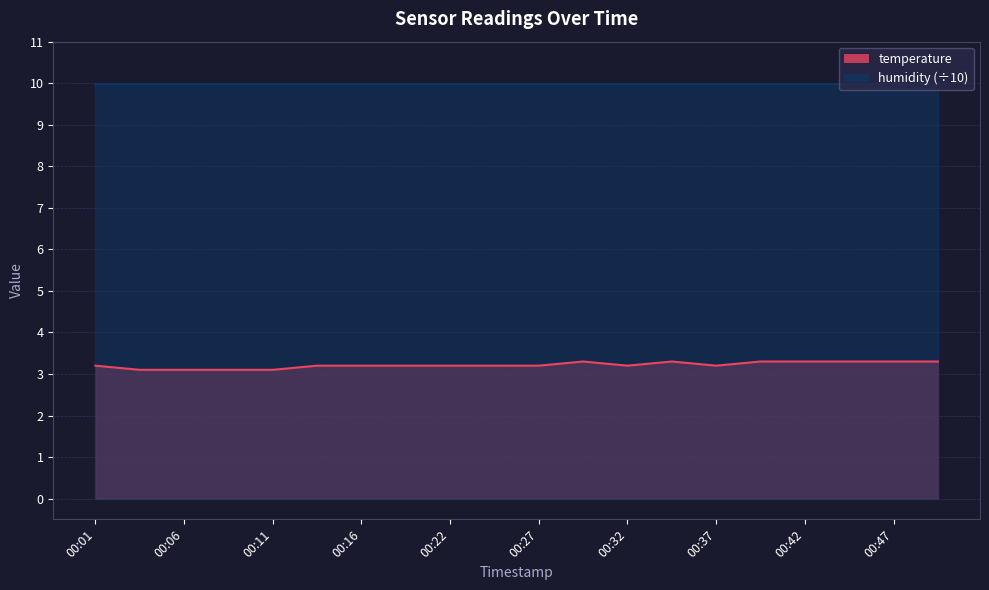

At which category does the data reach its first local peak?

00:29